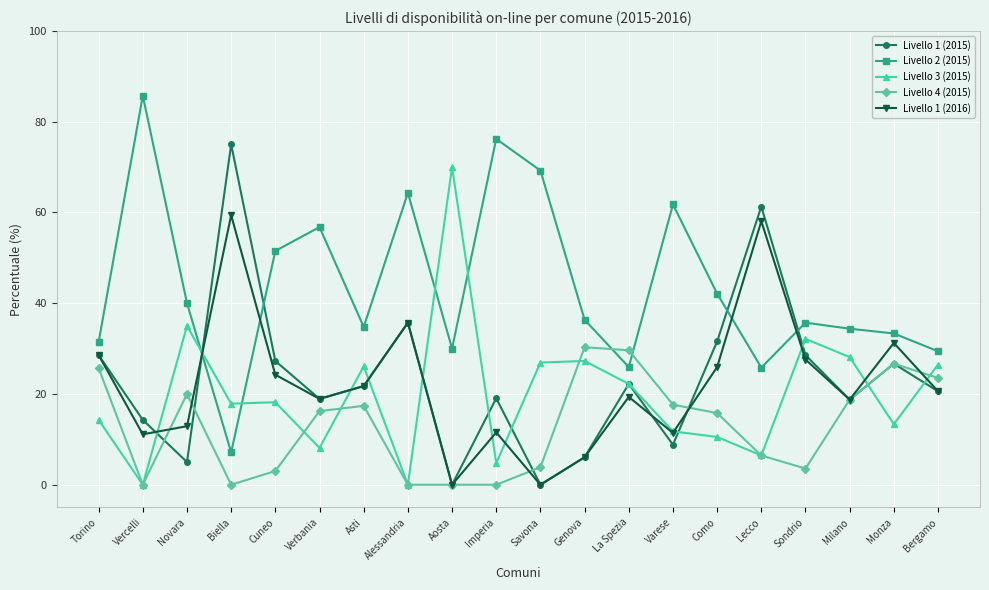

At which label is Livello 2 (2015) closest to 46?

Como